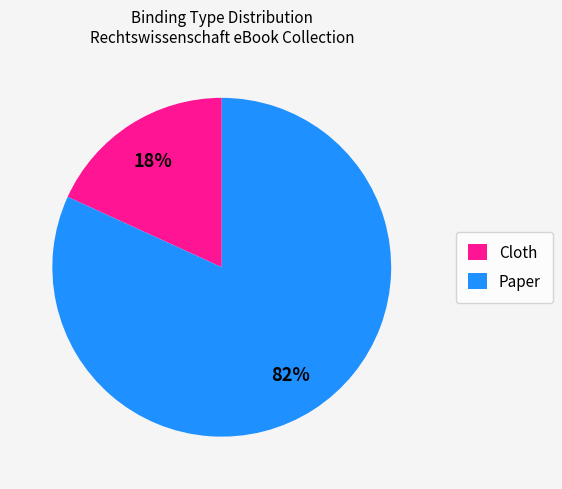

What is the largest slice in the pie chart?

Paper